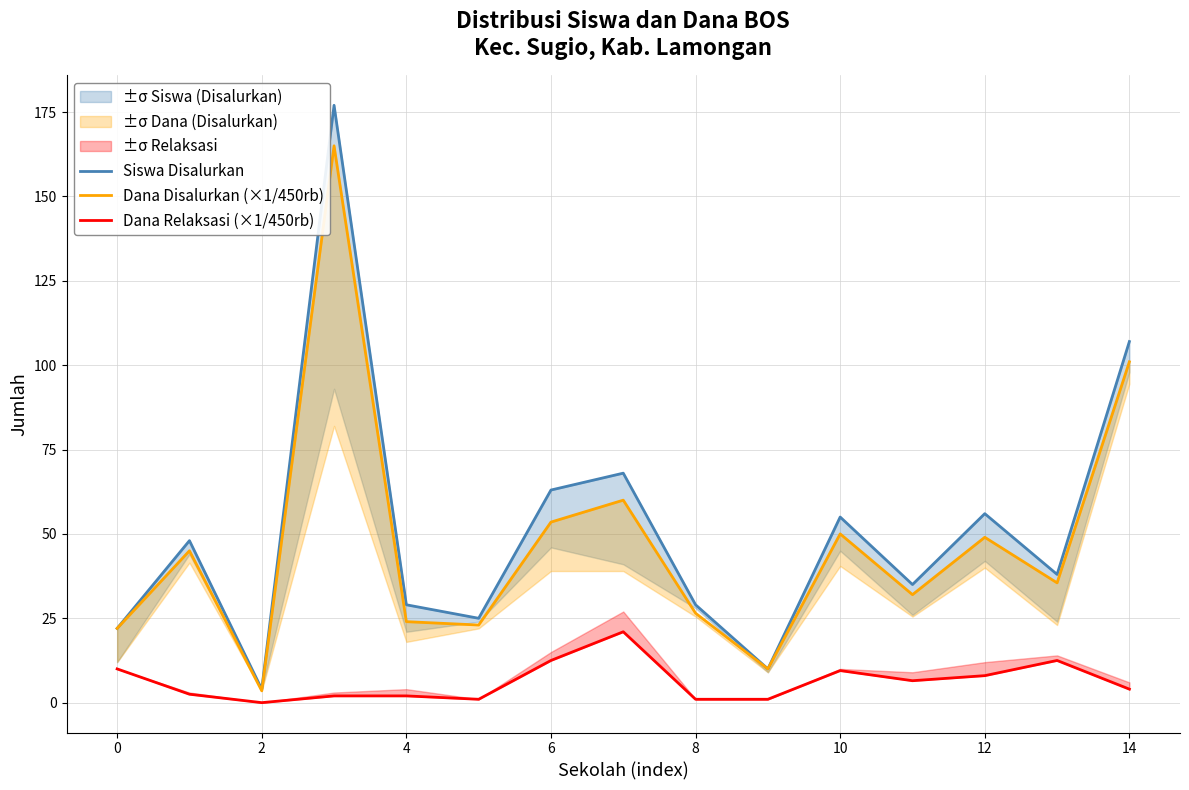

What are all the series names shown in the legend?

Siswa Disalurkan, Dana Disalurkan (×1/450rb), Dana Relaksasi (×1/450rb)